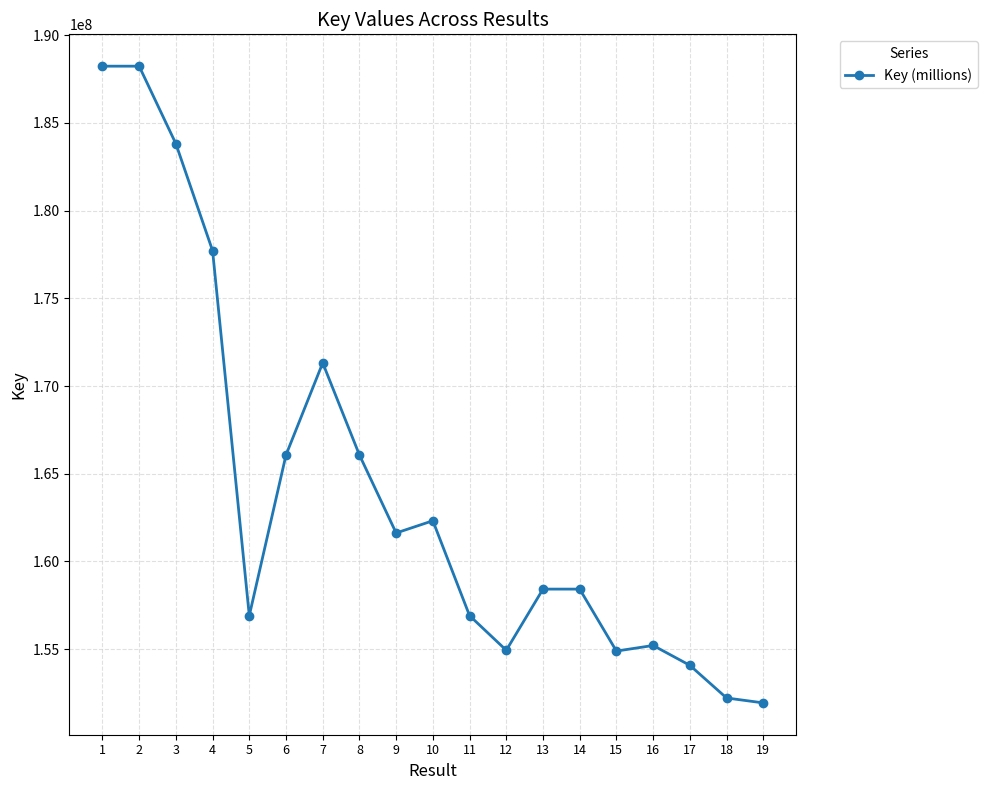

What is the difference between the maximum and second lowest values?

36020904